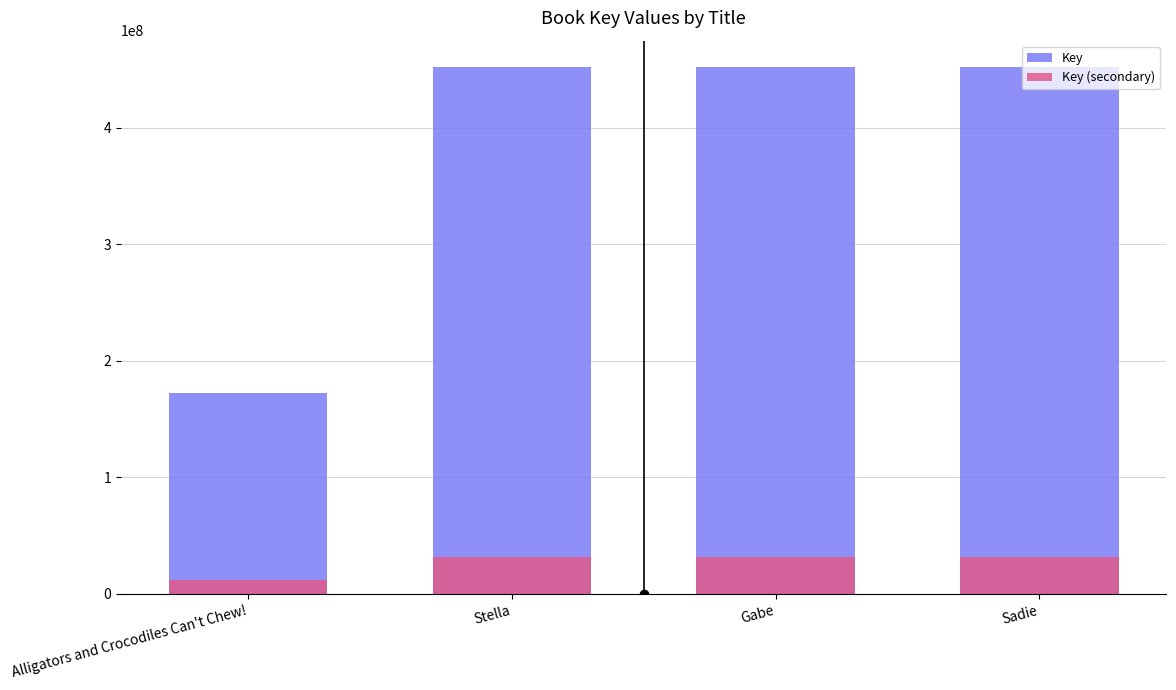

What are all the series names shown in the legend?

Key, Key (secondary)